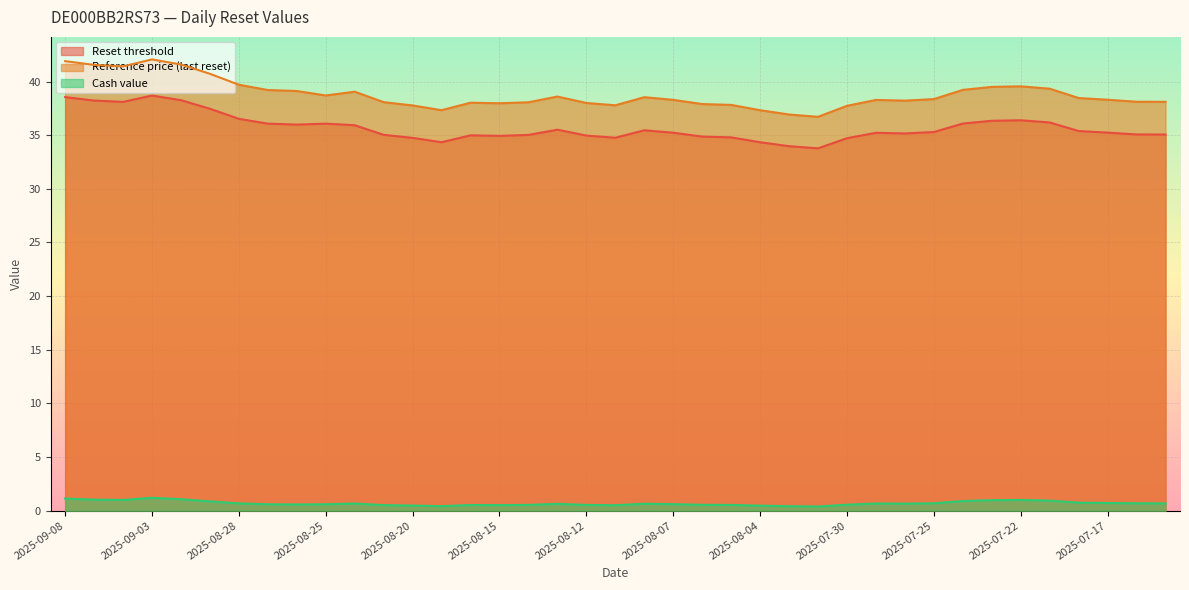

What is the smallest value displayed?

0.4